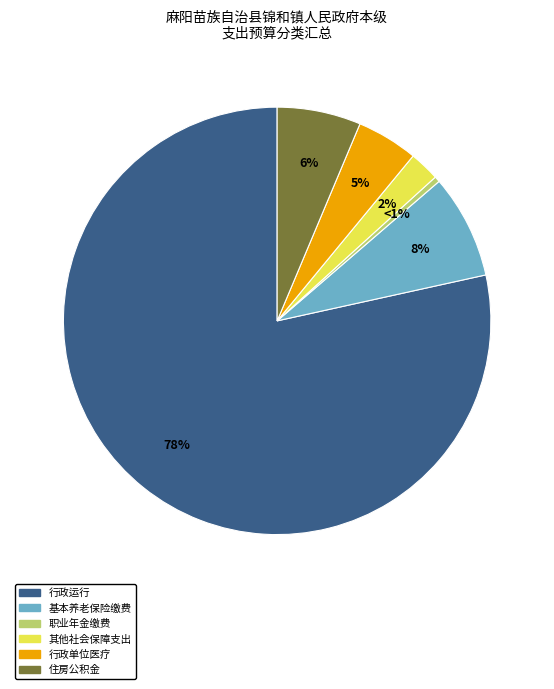

Which category has the smallest portion of the pie?

机关事业单位职业年金缴费支出